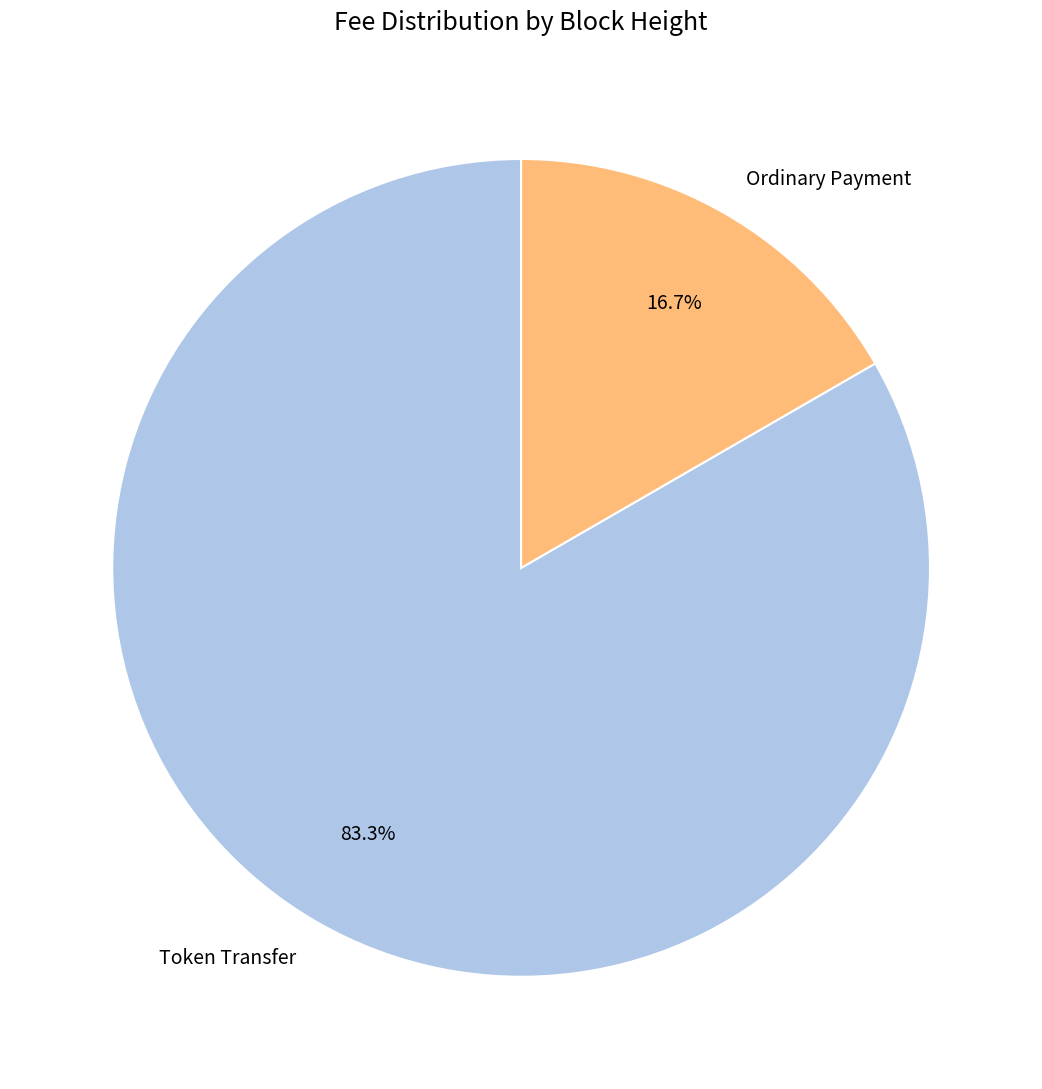

Count the number of slices in the pie.

2